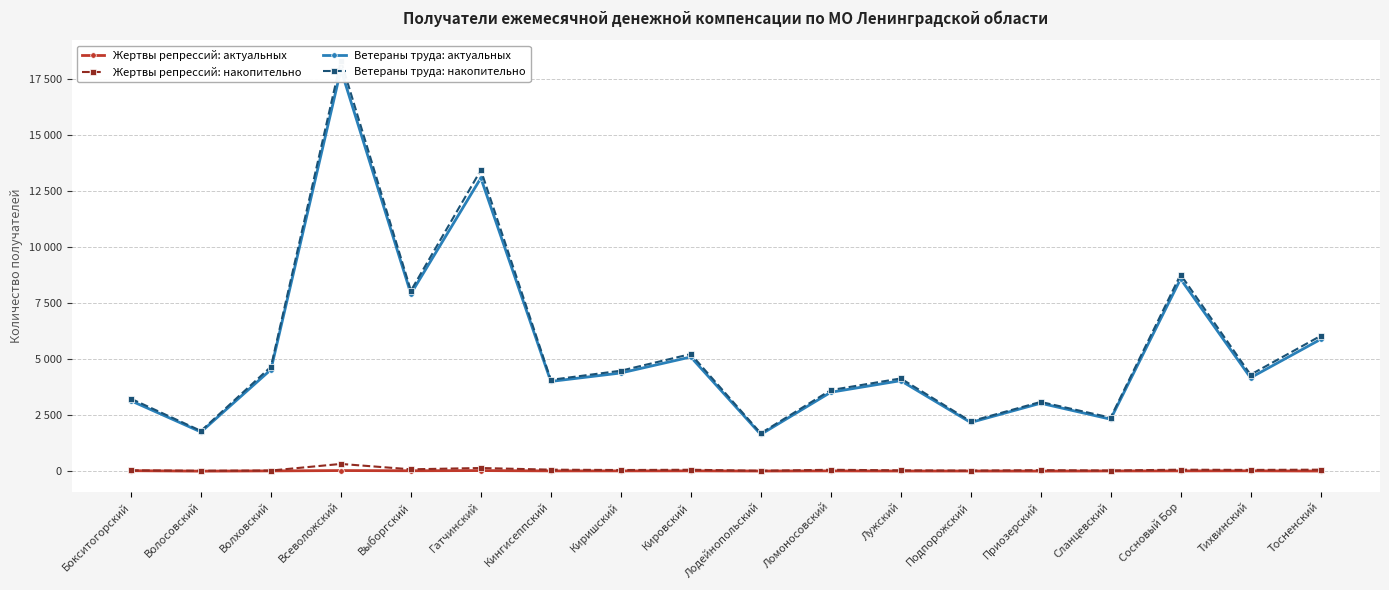

At which label is Жертвы репрессий: накопительно closest to 171?

Гатчинский